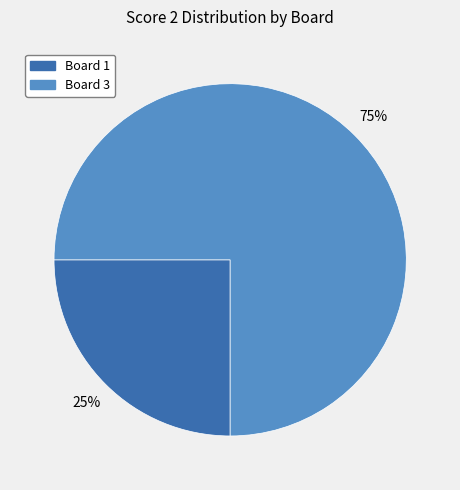

Count the number of slices in the pie.

2